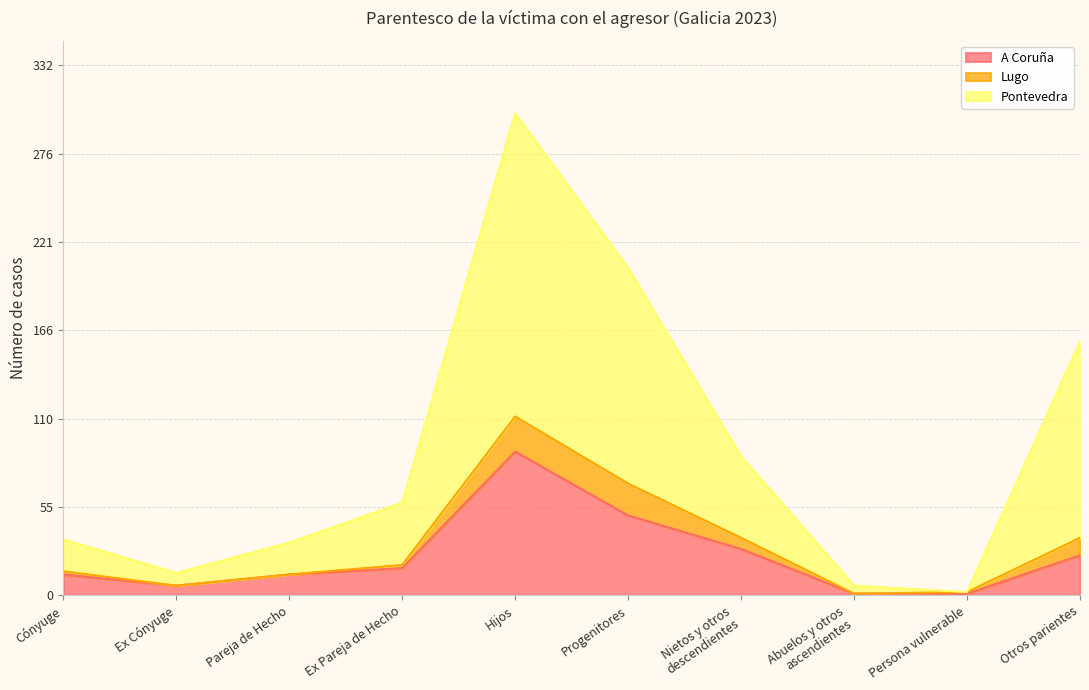

At which label does A Coruña reach its peak?

Hijos